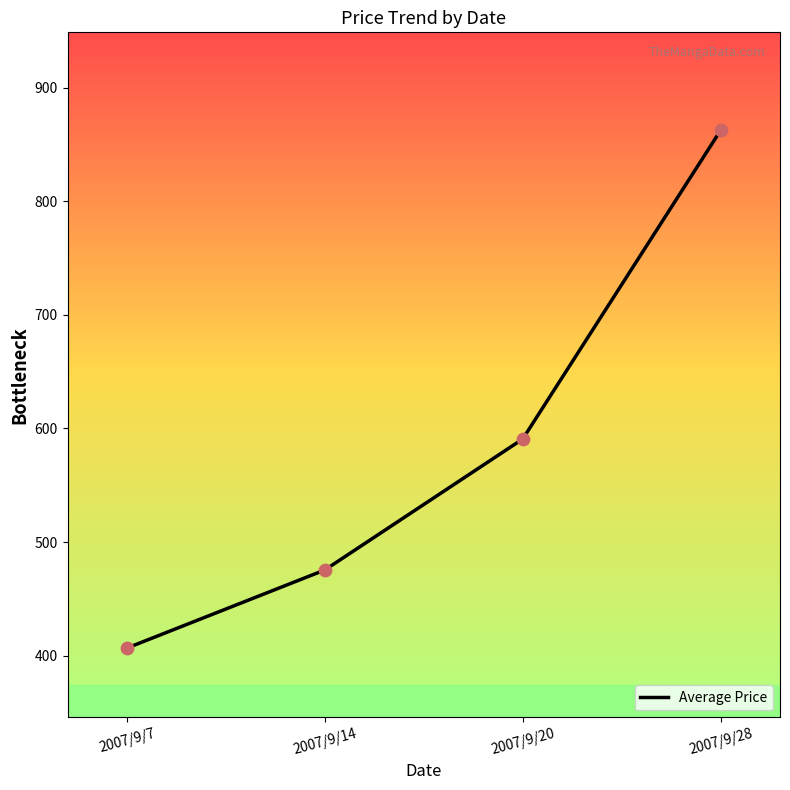

What is the change in value from 2007/9/7 to 2007/9/28?

+456.0